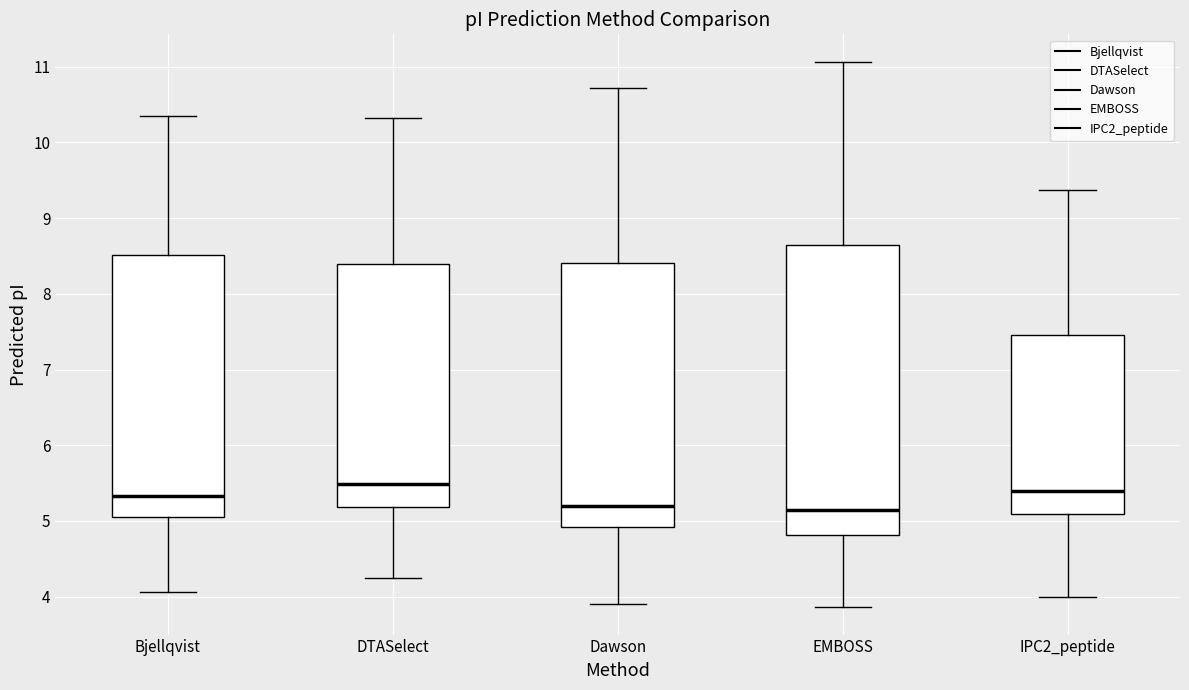

Reading left to right, read every box against the y-axis: the position of its median line, the range the box covers, and the ends of its whiskers. The values are not printed on the chart, so give them approximately, as read against the axis.

Bjellqvist: median 5.3, box 5.1 to 8.5, whiskers 4.1 to 10.4
DTASelect: median 5.5, box 5.2 to 8.4, whiskers 4.2 to 10.3
Dawson: median 5.2, box 4.9 to 8.4, whiskers 3.9 to 10.7
EMBOSS: median 5.1, box 4.8 to 8.6, whiskers 3.9 to 11.1
IPC2_peptide: median 5.4, box 5.1 to 7.5, whiskers 4.0 to 9.4